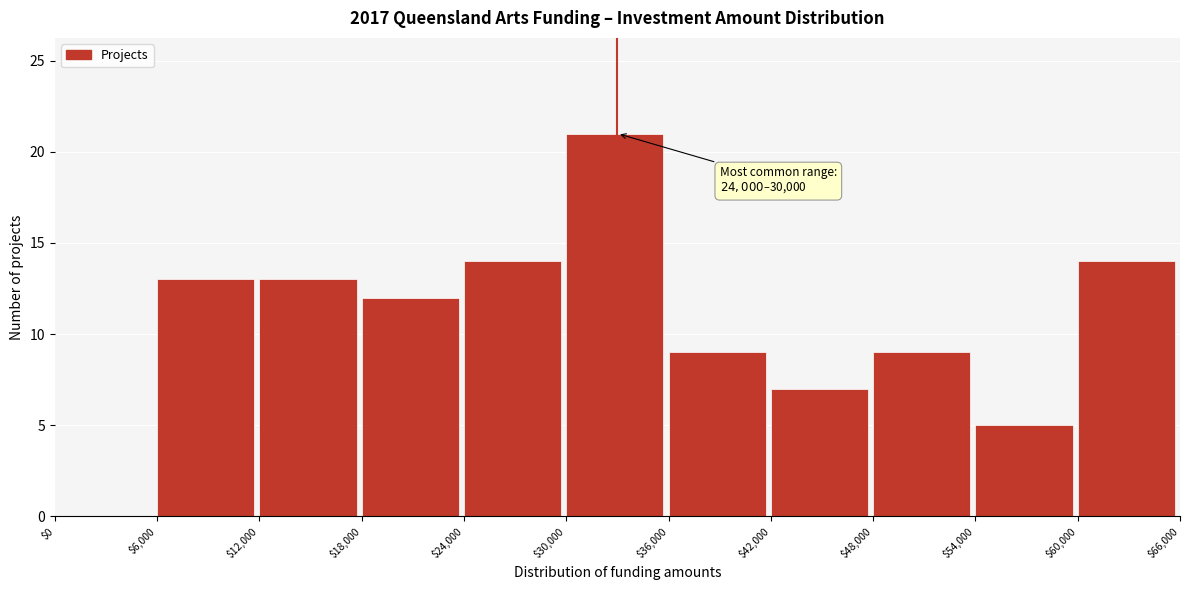

Over which range of the x-axis is the bar tallest?

$30,000 to $36,000